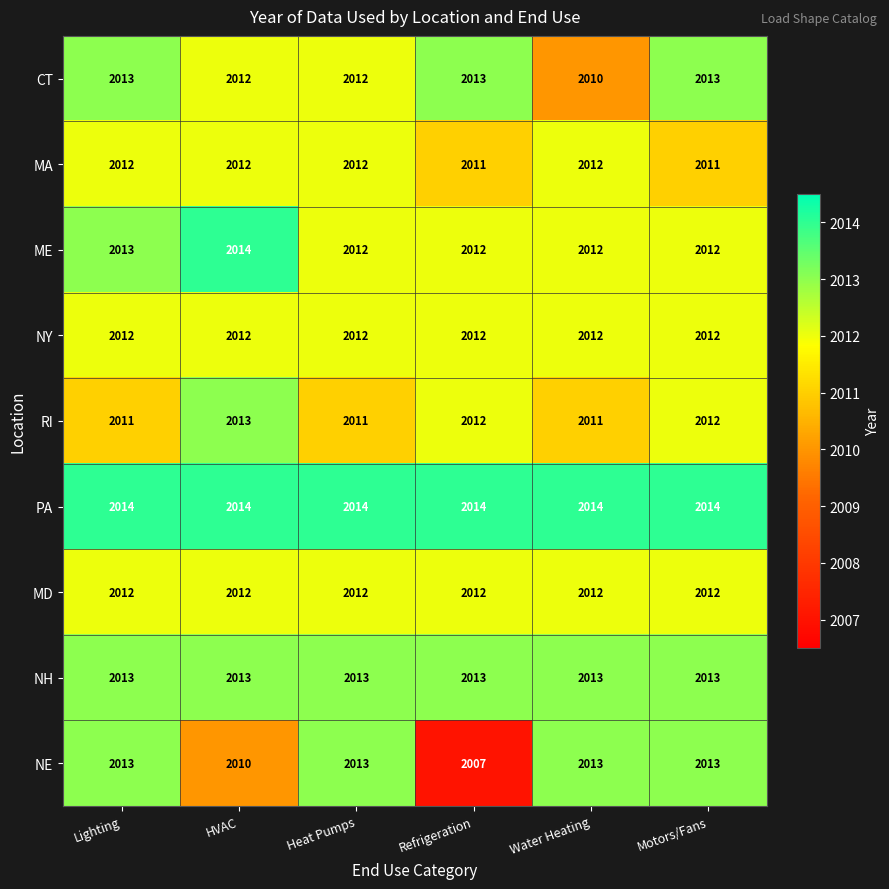

What is the sum of the NY values at Heat Pumps and Water Heating?

4024